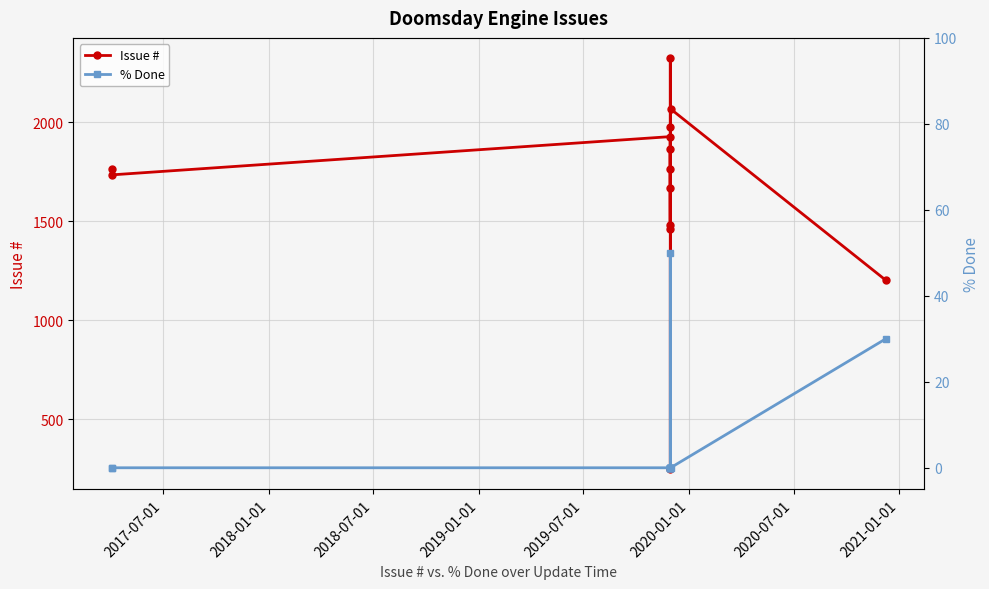

List the series in order of their peak value, lowest first.

% Done, Issue #